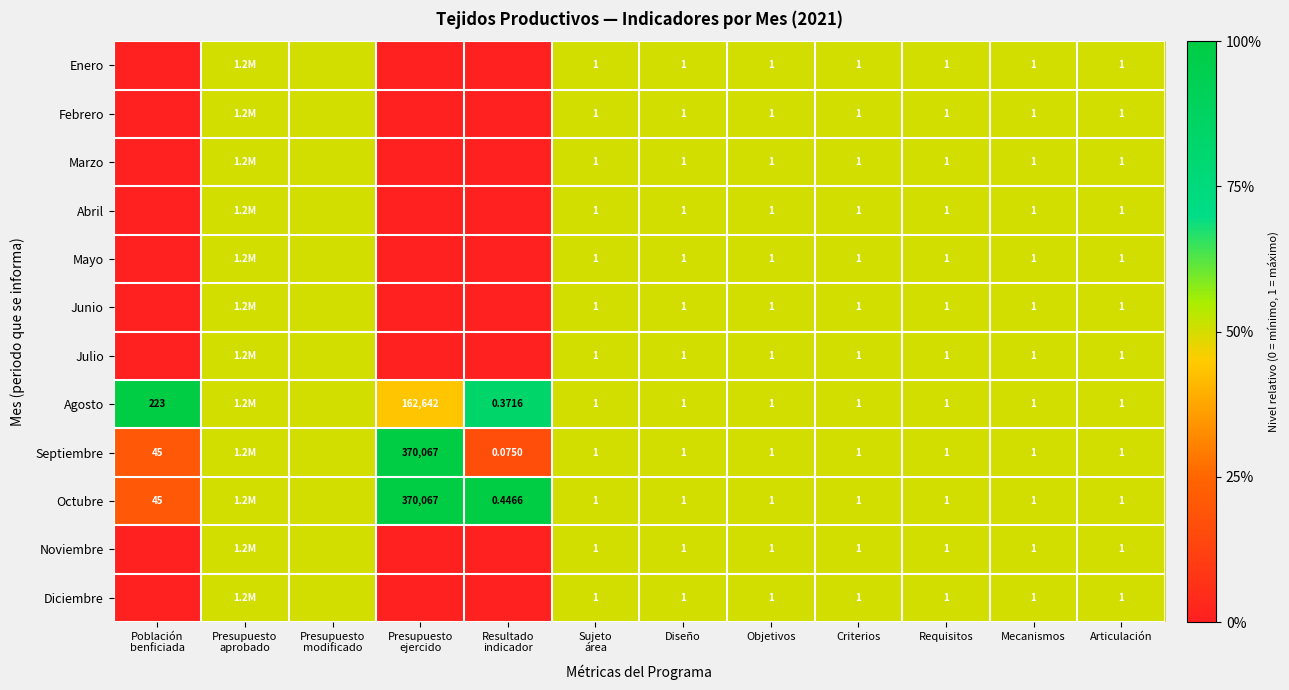

Which has a higher value, Presupuesto
aprobado or Articulación?

Presupuesto
aprobado